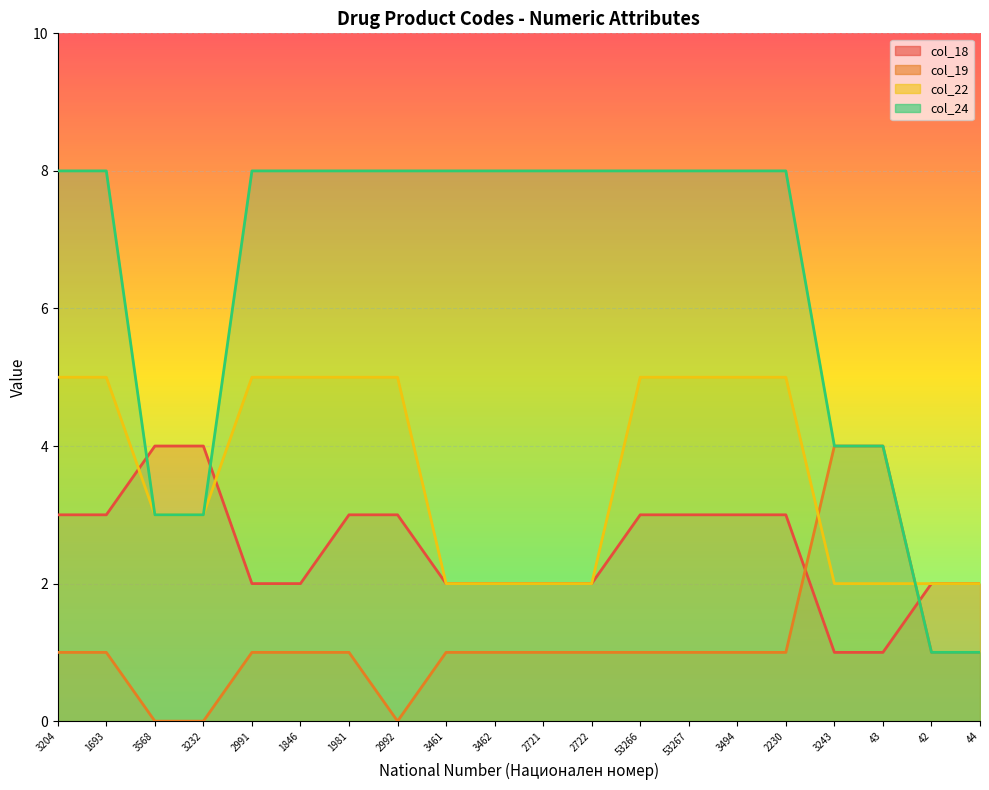

True or false: col_24 and col_19 intersect in this chart.

False